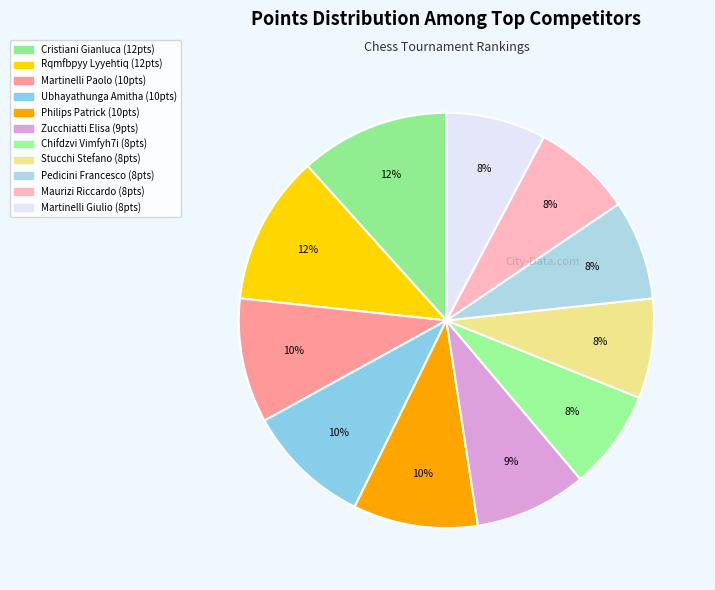

To the nearest percent, what is the difference between the Pedicini Francesco and Zucchiatti Elisa slice percentages?

1%